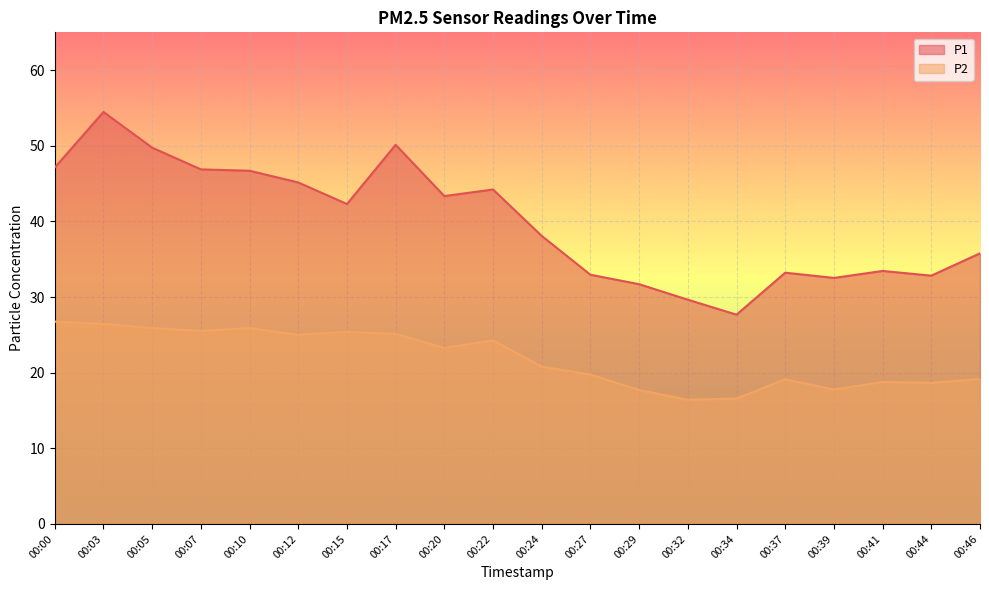

Is the value of P1 at 00:10 greater than the value of P2 at 00:07?

Yes